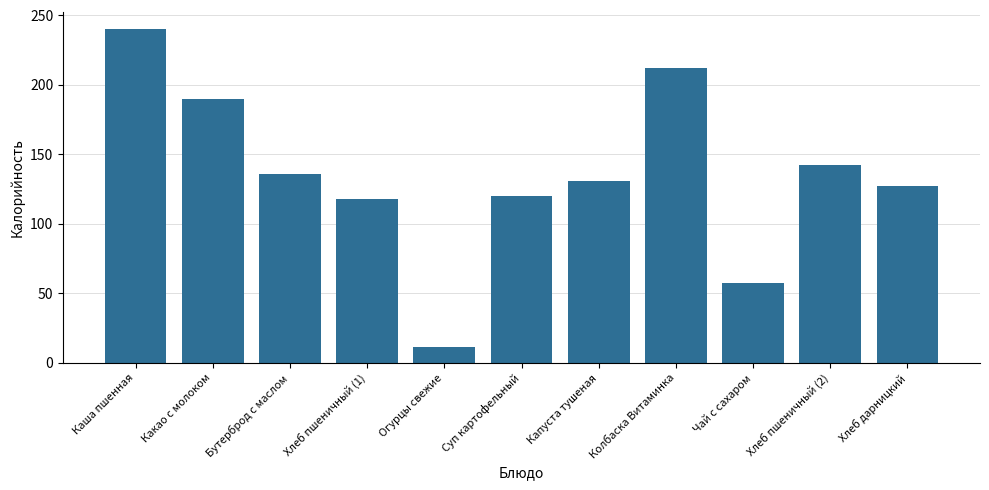

Between Хлеб дарницкий and Каша пшенная, which is larger?

Каша пшенная